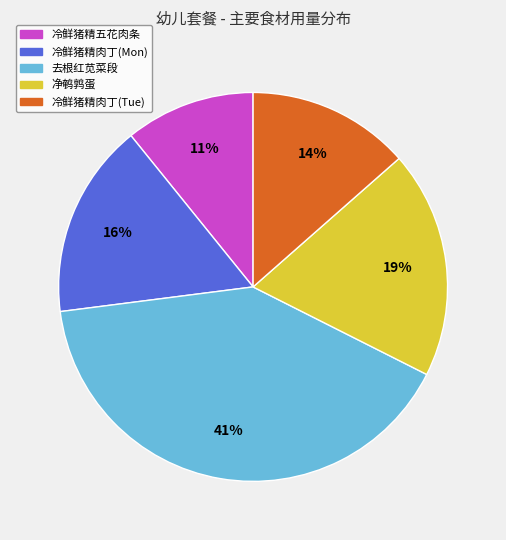

Which slice is the largest?

去根红苋菜段